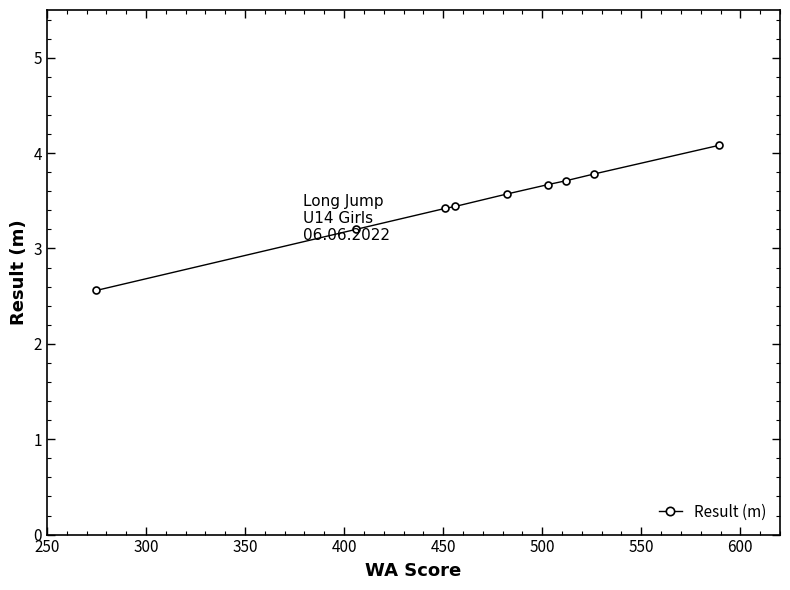

What is the value of the 7th point from the left?

3.7